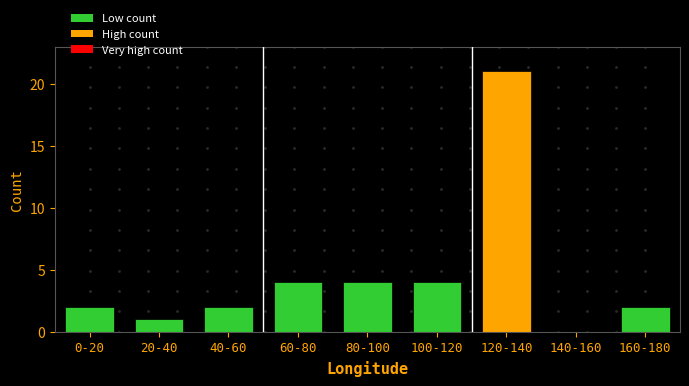

Reading left to right, extract all data points from this chart.

0-20=2	20-40=1	40-60=2	60-80=4	80-100=4	100-120=4	120-140=21	140-160=0	160-180=2